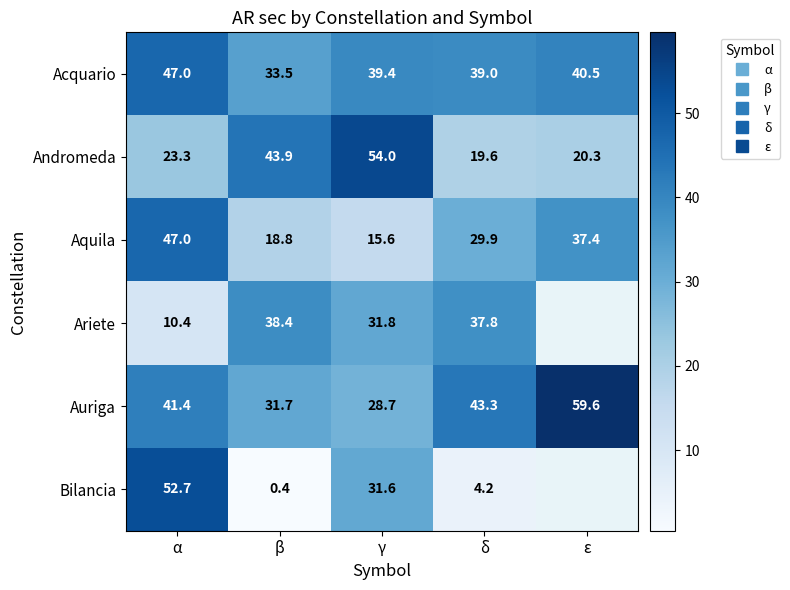

What is the difference between the highest and lowest values at α?

42.3